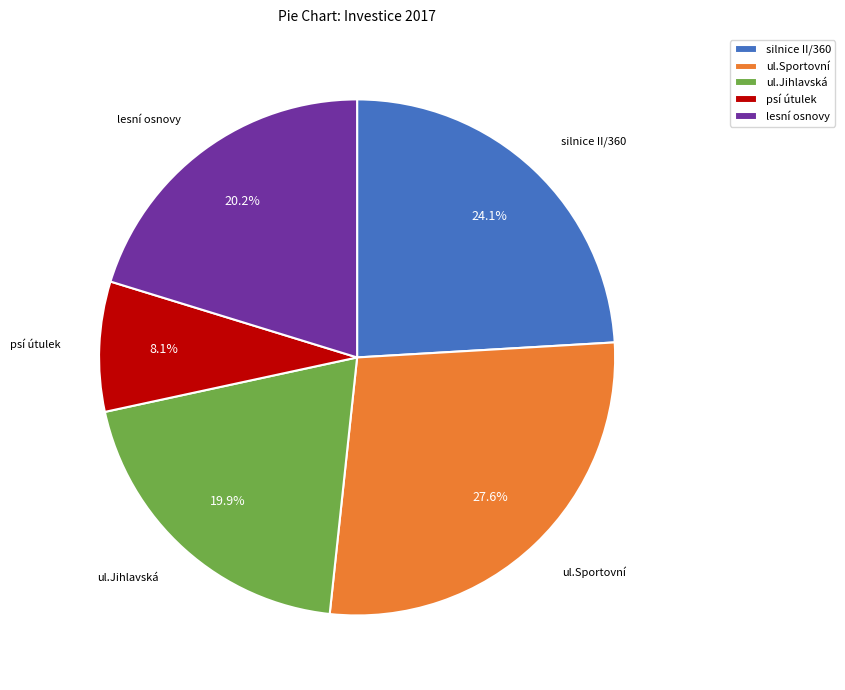

What is the ratio of the value at silnice II/360 to the value at psí útulek?

3.0